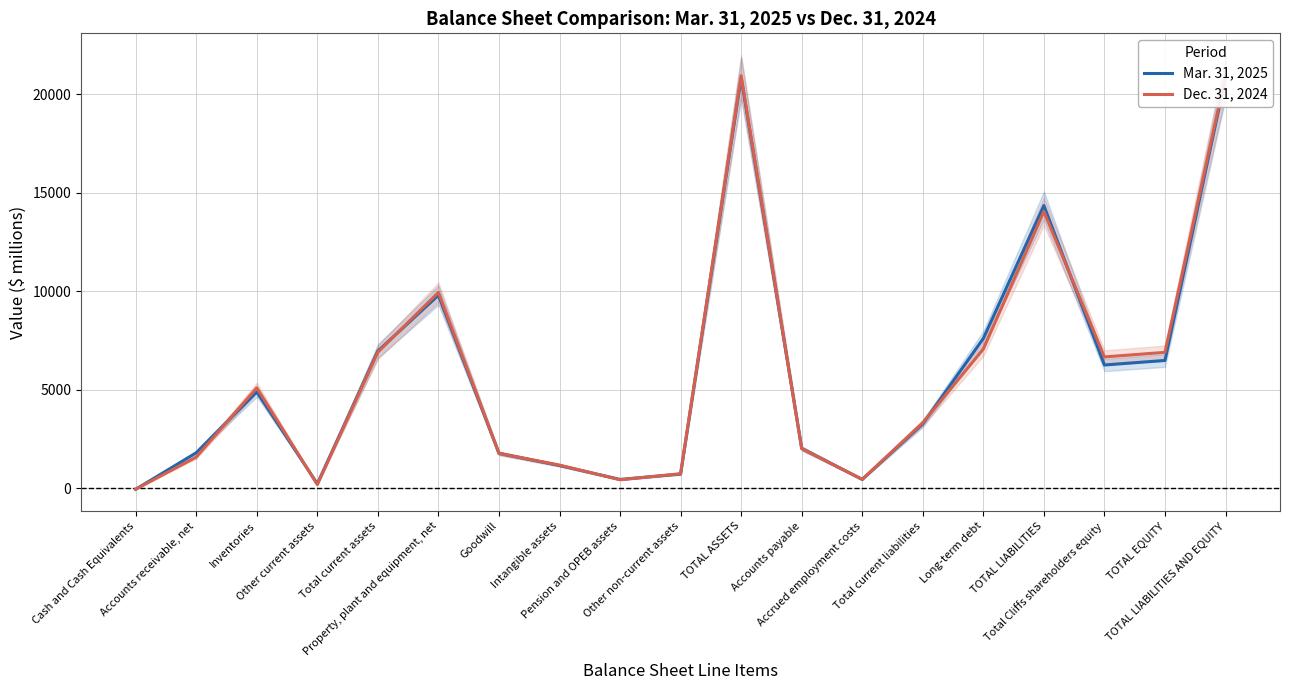

Rank the categories by Dec. 31, 2024 value from highest to lowest.

TOTAL ASSETS, TOTAL LIABILITIES AND EQUITY, TOTAL LIABILITIES, Property, plant and equipment, net, Long-term debt, Total current assets, TOTAL EQUITY, Total Cliffs shareholders equity, Inventories, Total current liabilities, Accounts payable, Goodwill, Accounts receivable, net, Intangible assets, Other non-current assets, Accrued employment costs, Pension and OPEB assets, Other current assets, Cash and Cash Equivalents